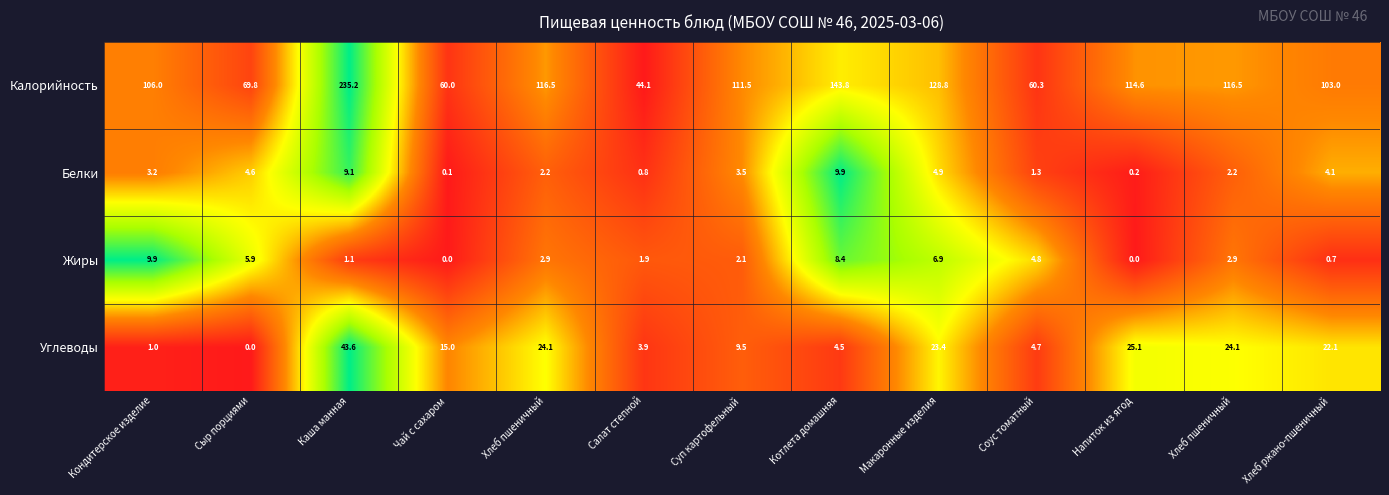

Which series has the largest total across all categories?

Калорийность